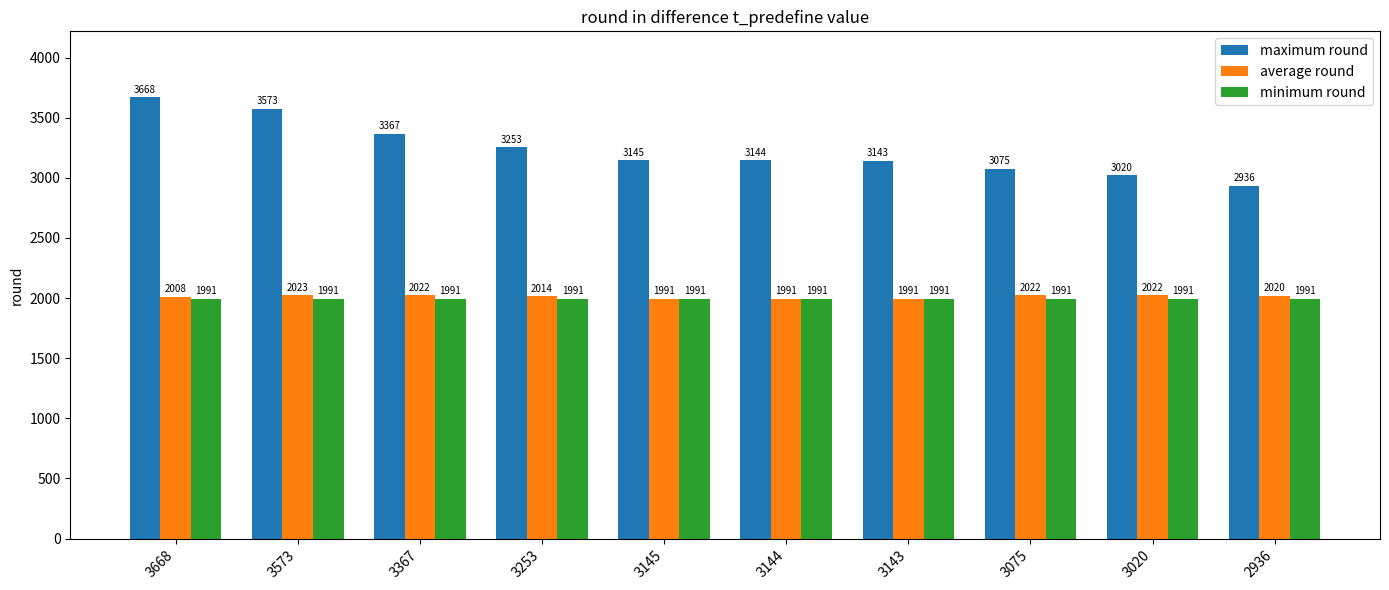

Is the value of minimum round at 3020 greater than the value of maximum round at 3143?

No